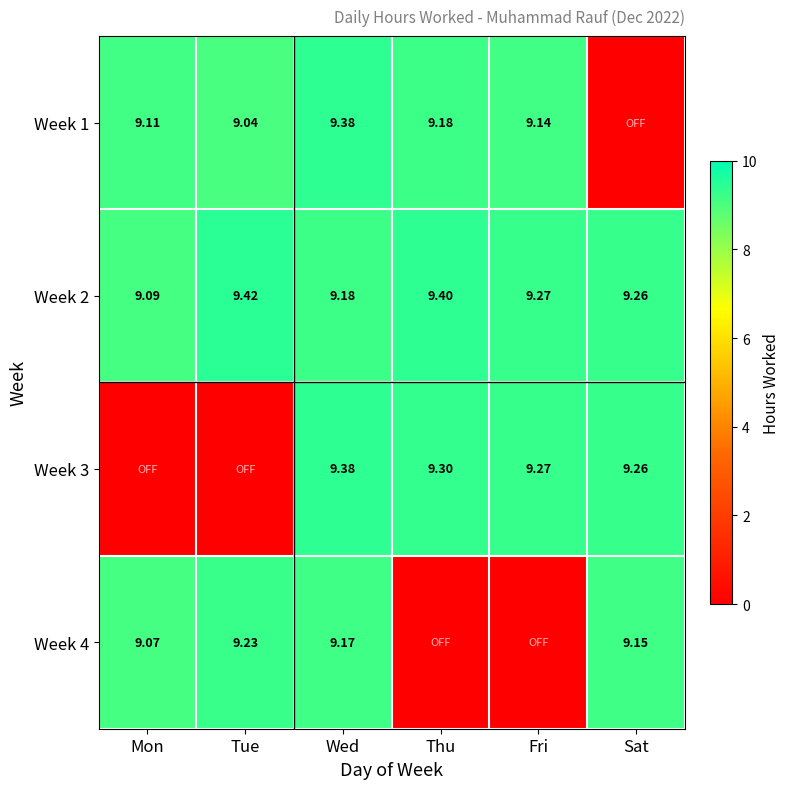

At how many categories does at least one series exceed 5?

6